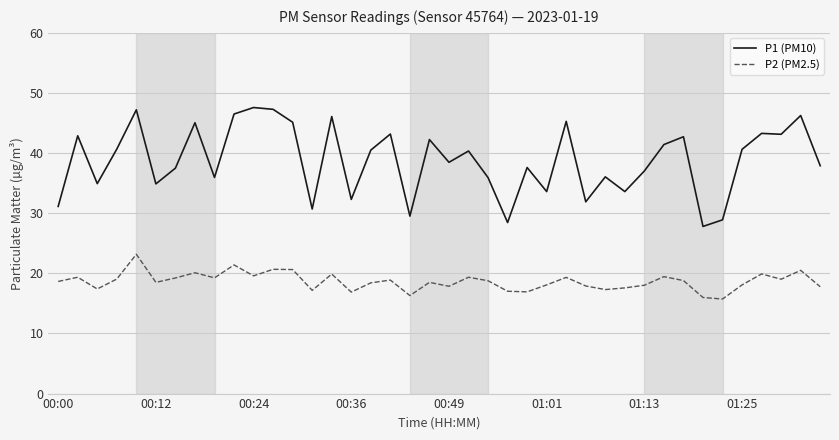

Which series has the largest total across all categories?

P1 (PM10)